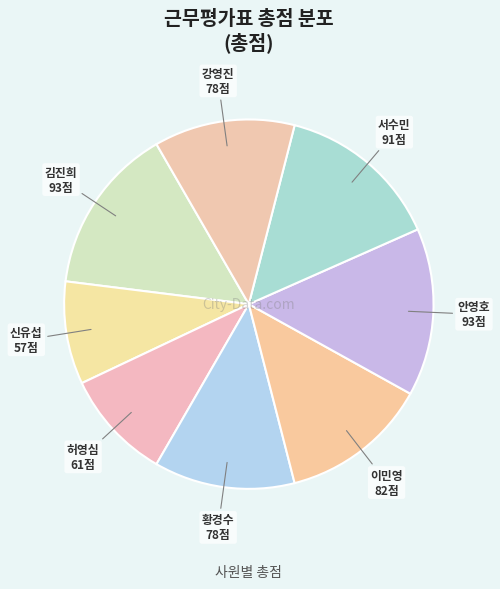

What is the ratio of the value at 황경수 to the value at 이민영?

1.0